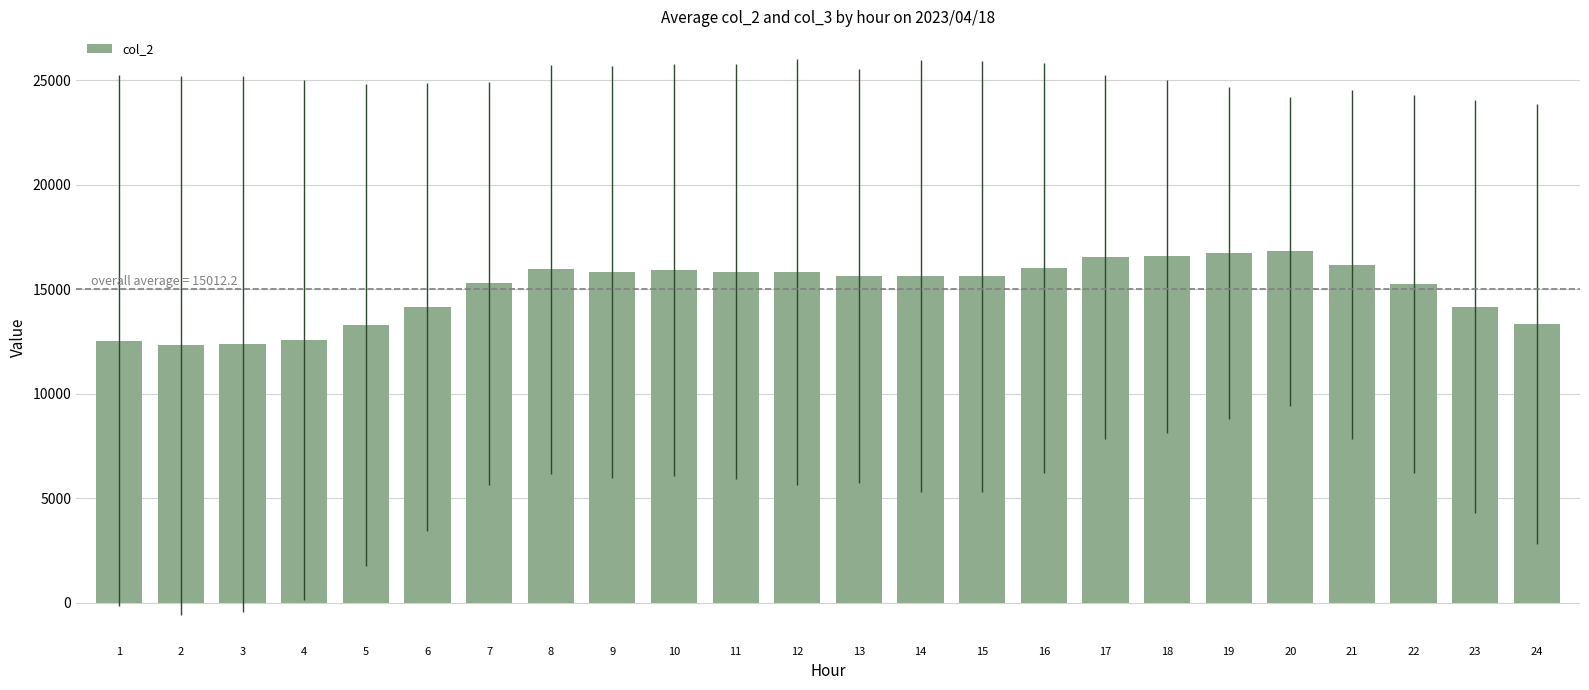

What is the greatest value displayed?

16811